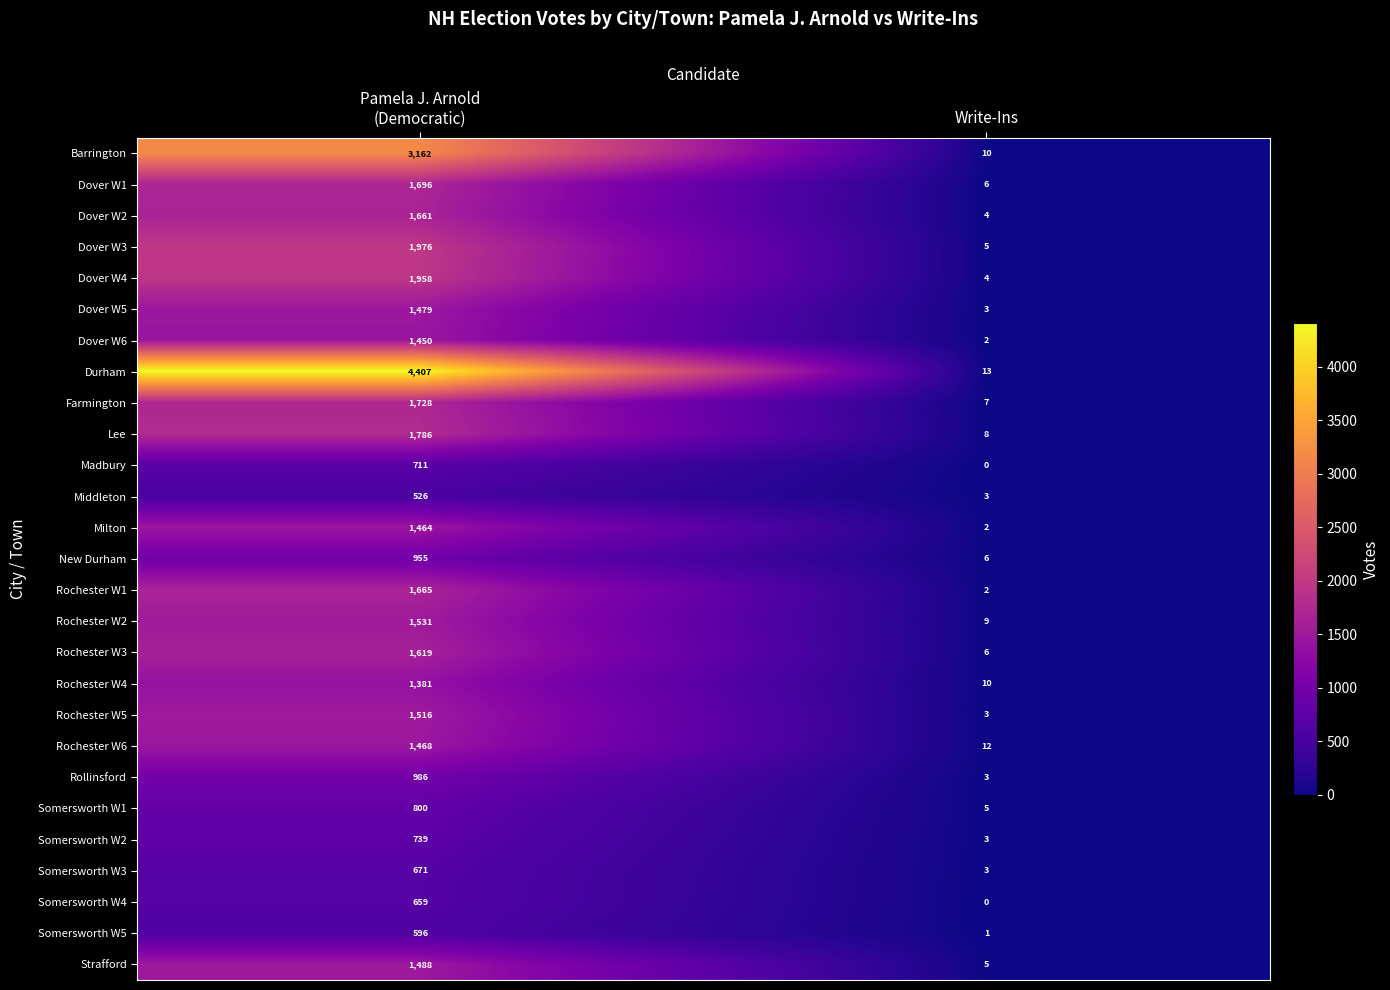

List the series in order of their peak value, lowest first.

Middleton, Somersworth W5, Somersworth W4, Somersworth W3, Madbury, Somersworth W2, Somersworth W1, New Durham, Rollinsford, Rochester W4, Dover W6, Milton, Rochester W6, Dover W5, Strafford, Rochester W5, Rochester W2, Rochester W3, Dover W2, Rochester W1, Dover W1, Farmington, Lee, Dover W4, Dover W3, Barrington, Durham